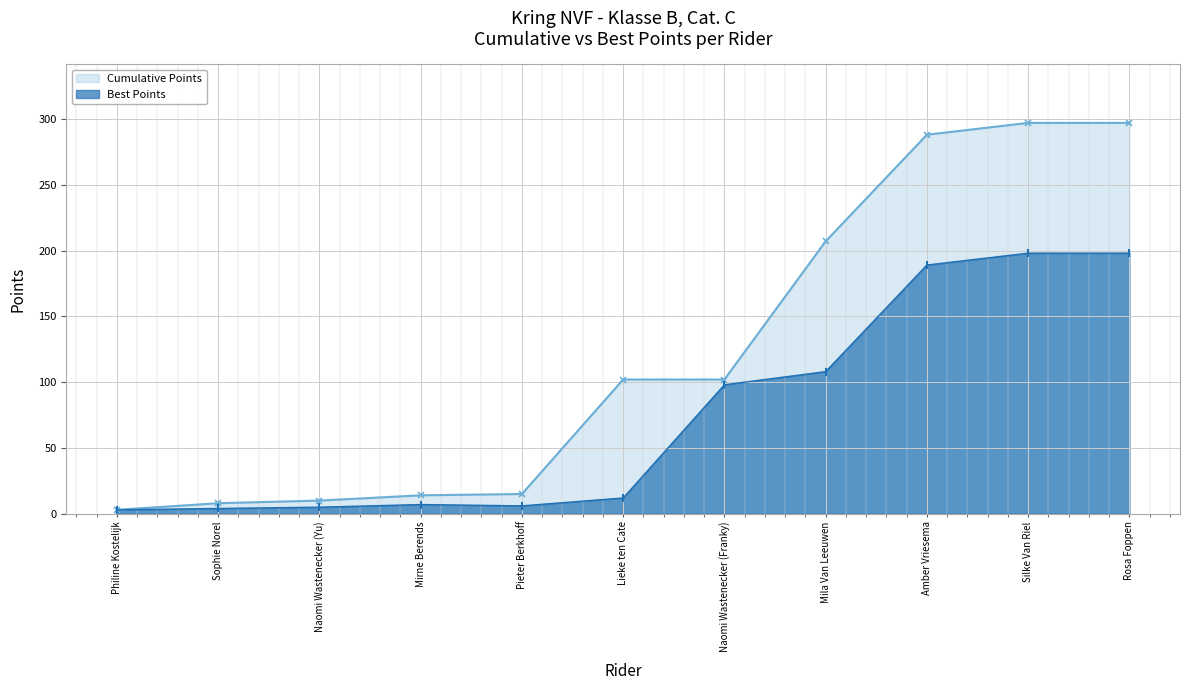

Count the number of data series in this chart.

2